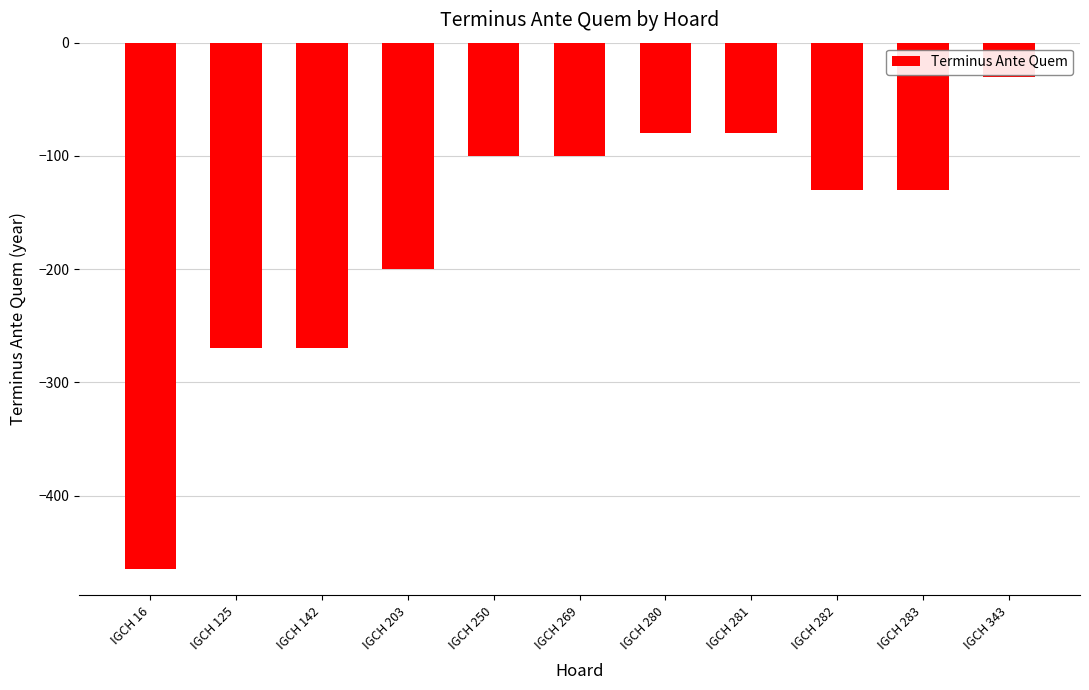

Which has a higher value, IGCH 250 or IGCH 281?

IGCH 281